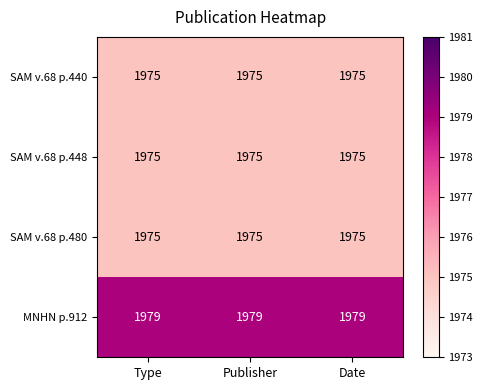

What is the greatest value displayed?

1979